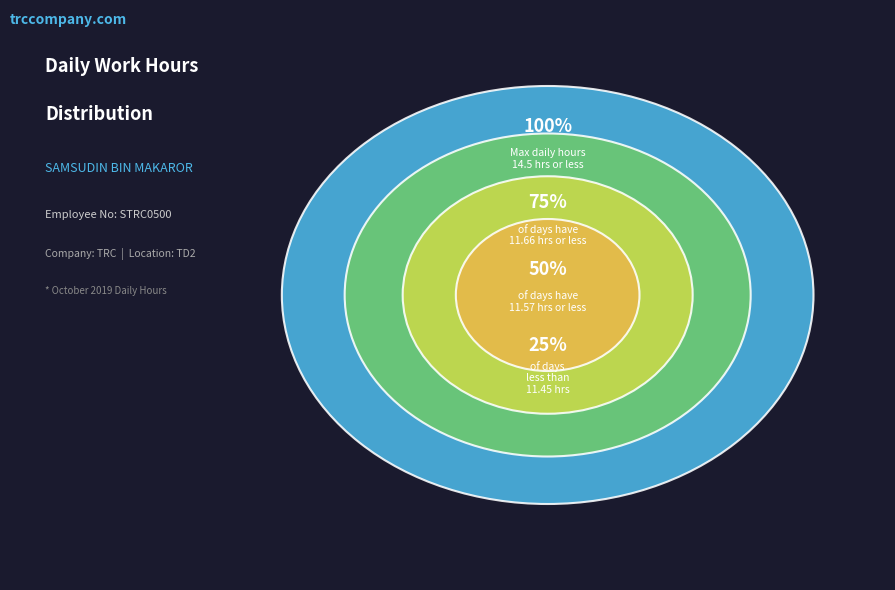

Does 4 account for over 50% of the chart?

No